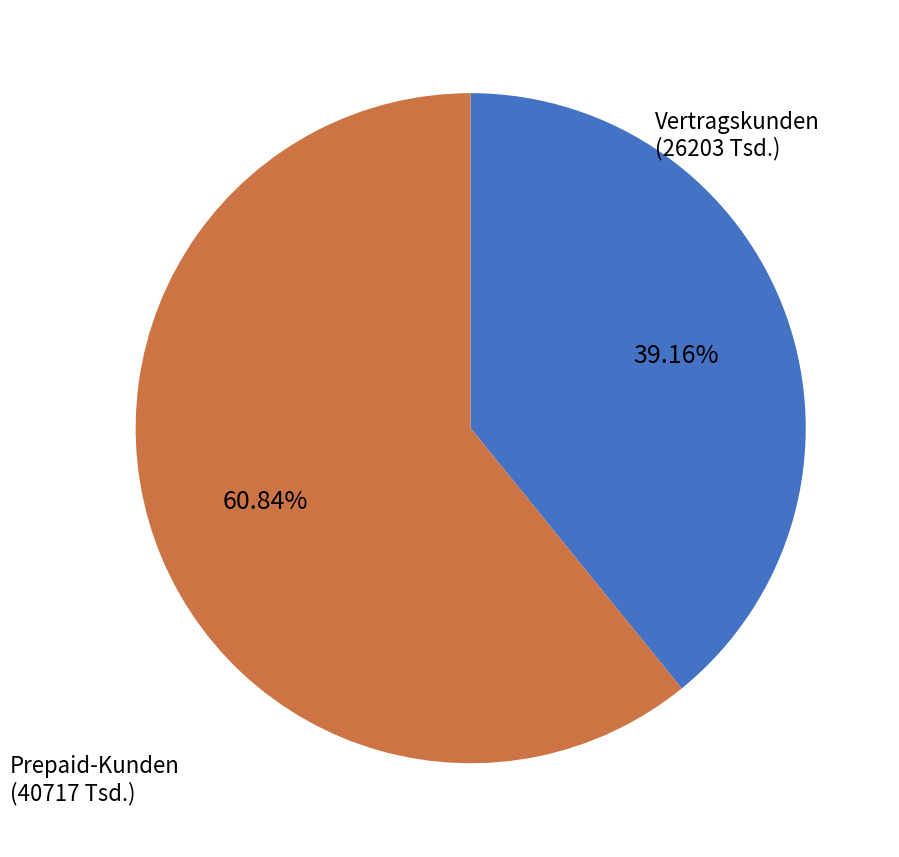

Count the number of slices in the pie.

2